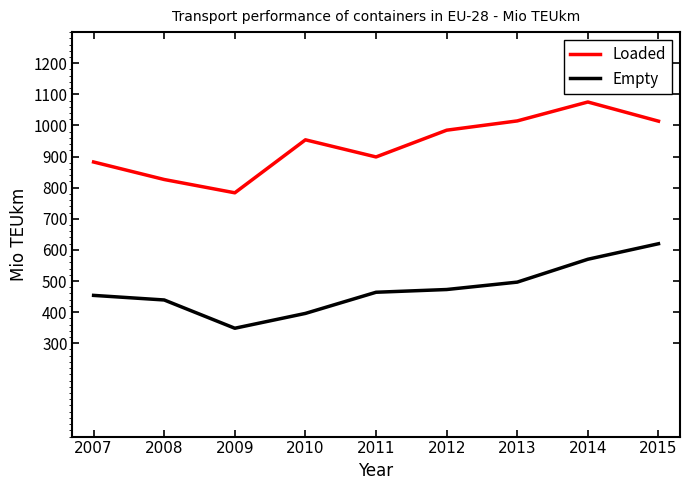

What is the average value of the Loaded series?

937.0